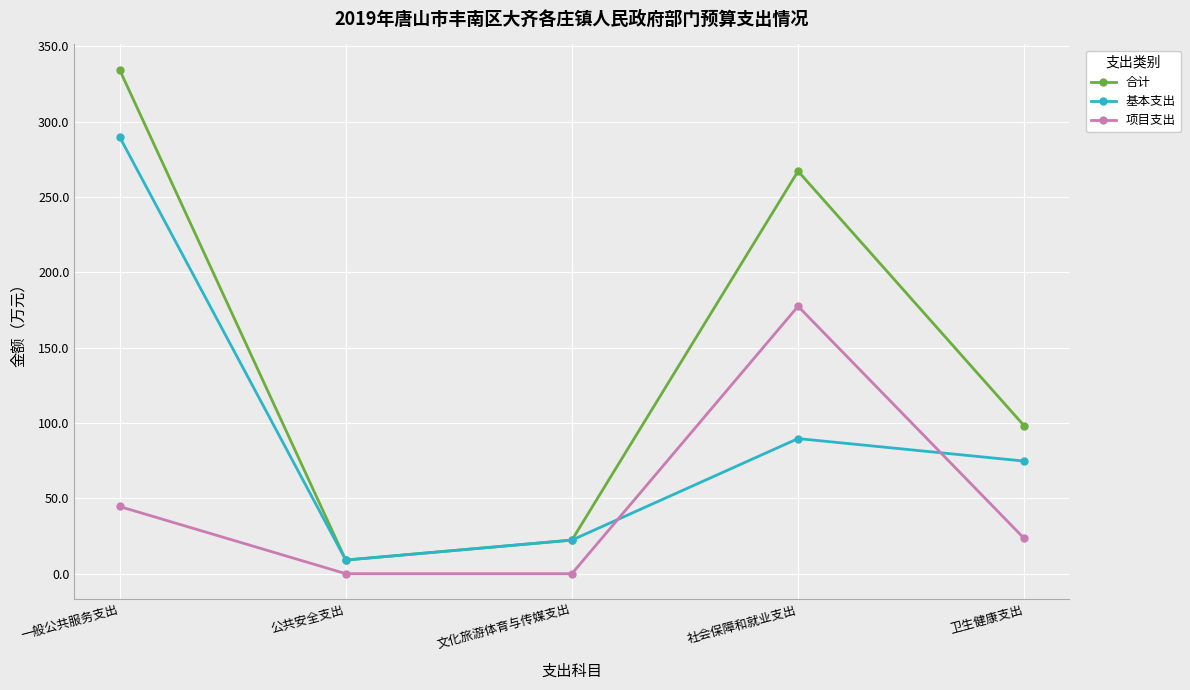

Reading left to right, what are all the values shown in this chart?

合计: 334.5	9.0	22.3	267.2	98.1
基本支出: 289.9	9.0	22.3	89.7	74.7
项目支出: 44.6	0.0	0.0	177.5	23.4